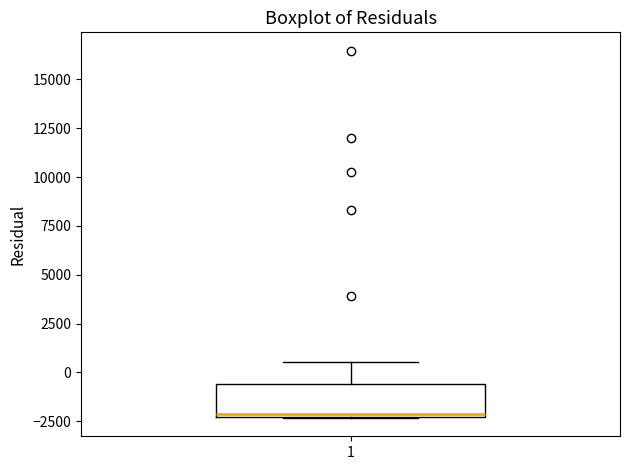

Read this box plot against the y-axis: the position of the median line, the range covered by the box, and the ends of both whiskers. The values are not printed on the chart, so give them approximately, as read against the axis.

median -2000, box -2500 to -500, whiskers -2500 to 500